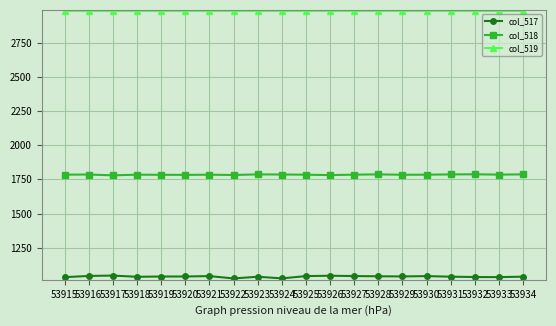

What is the value of the col_519 point at the 2nd from the left?

2978.9